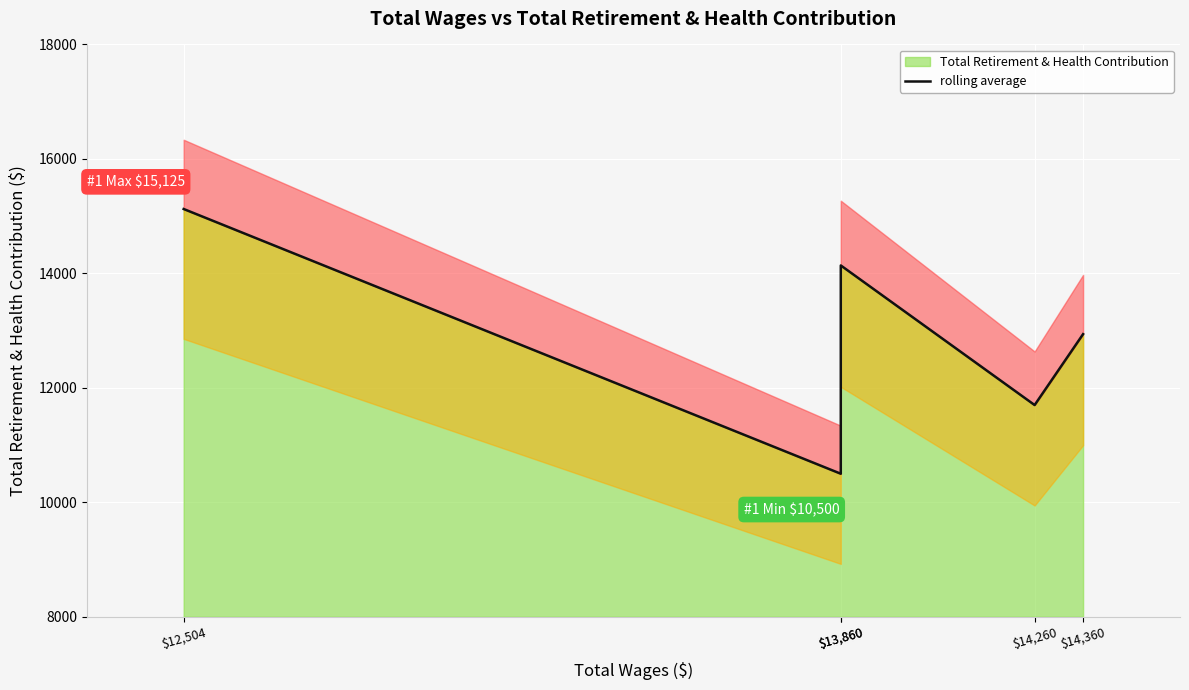

Reading left to right, transcribe all the data shown in this chart.

$12,504=15125	$13,860=10500	$13,860=14139	$14,260=11700	$14,360=12939